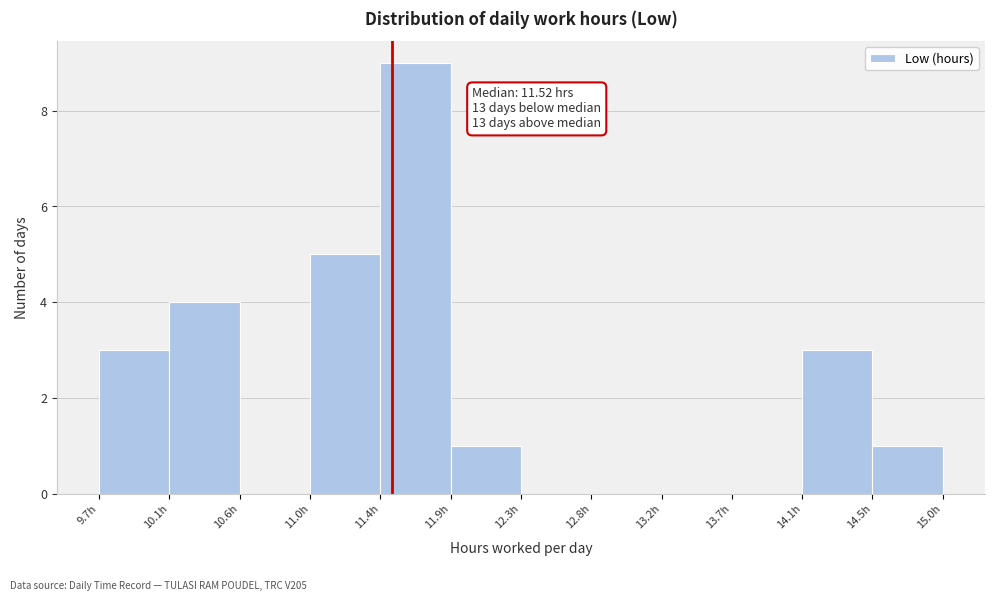

Over which range of the x-axis is the bar tallest?

11.45 to 11.89